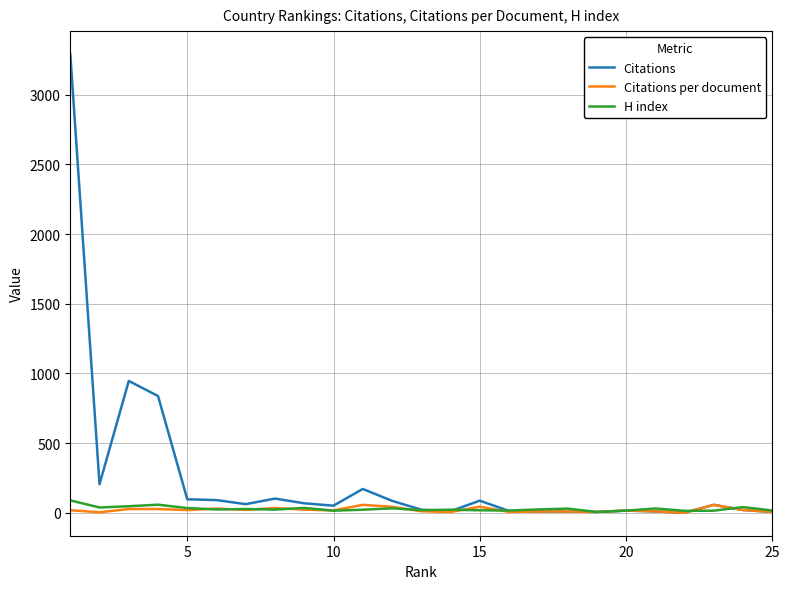

Which series has the largest total across all categories?

Citations